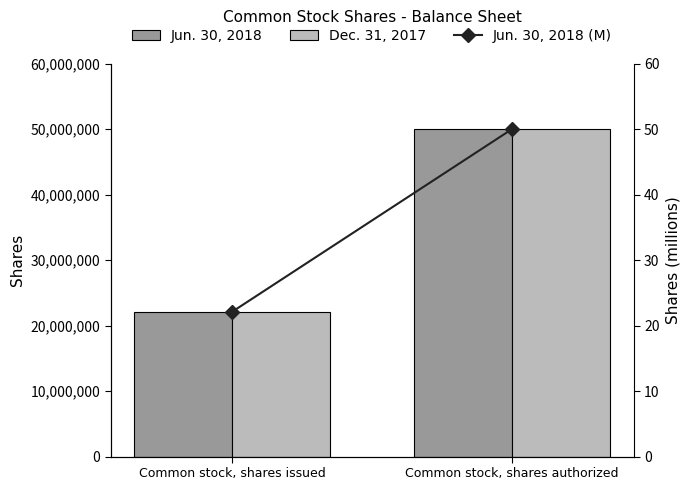

What is the label of the 1st bar from the right?

Common stock, shares authorized